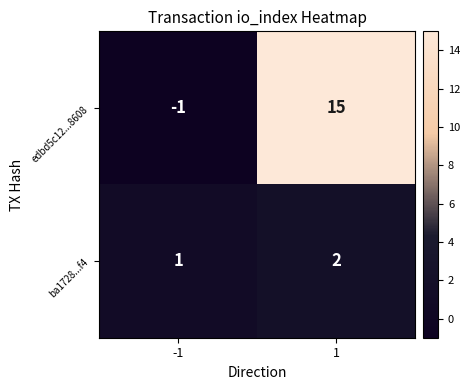

Is the value of ba1728...f4 at -1 greater than the value of edbd5c12...8608 at 1?

No